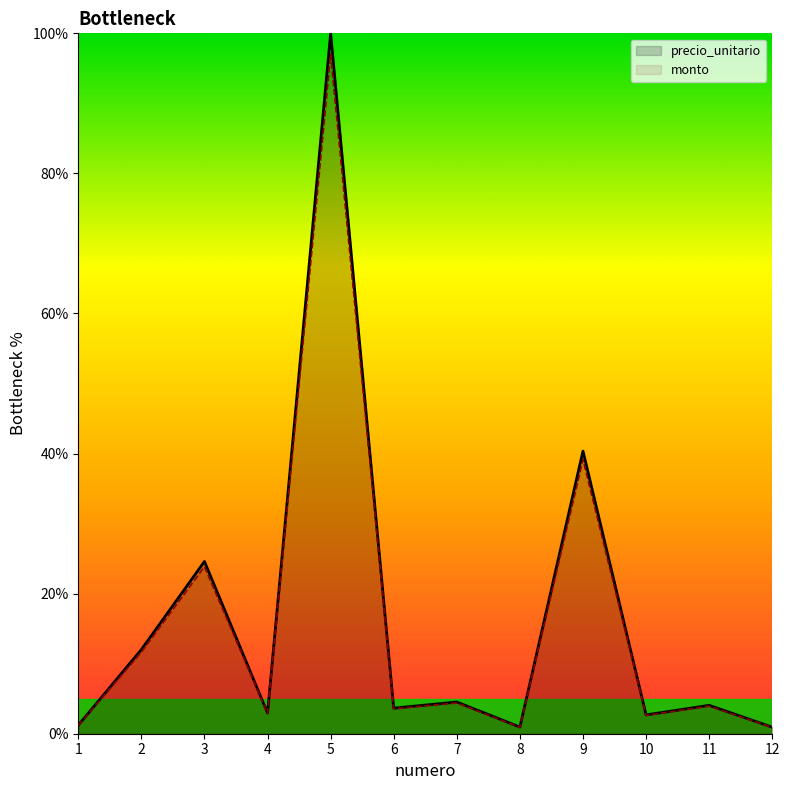

How many lines are shown in the chart?

2